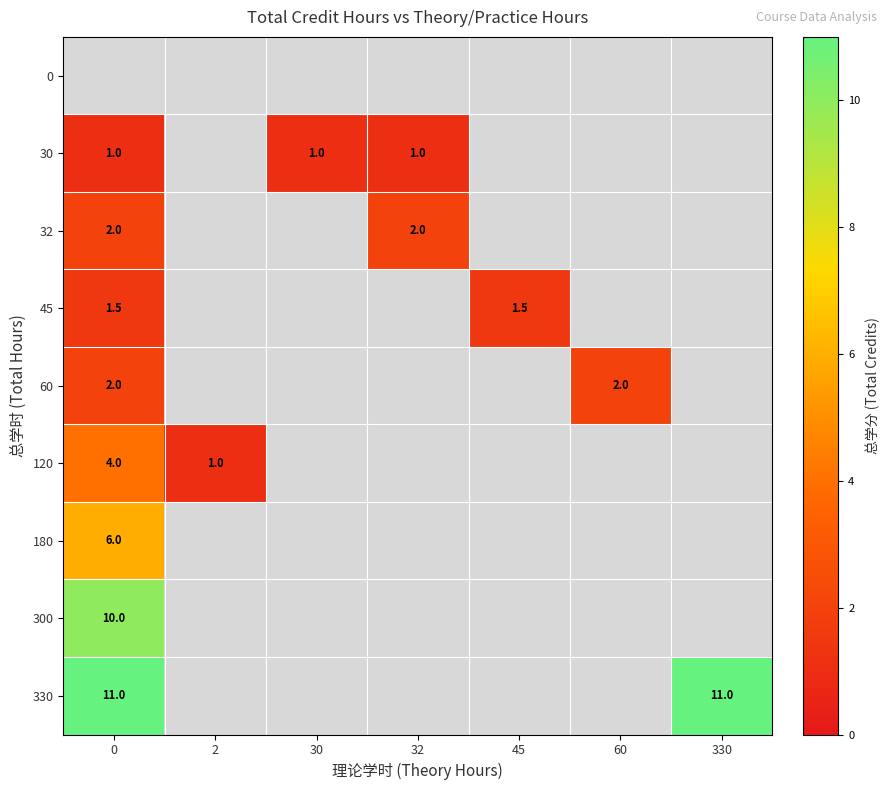

Is it true that 30 equals 1.4 at 30?

False